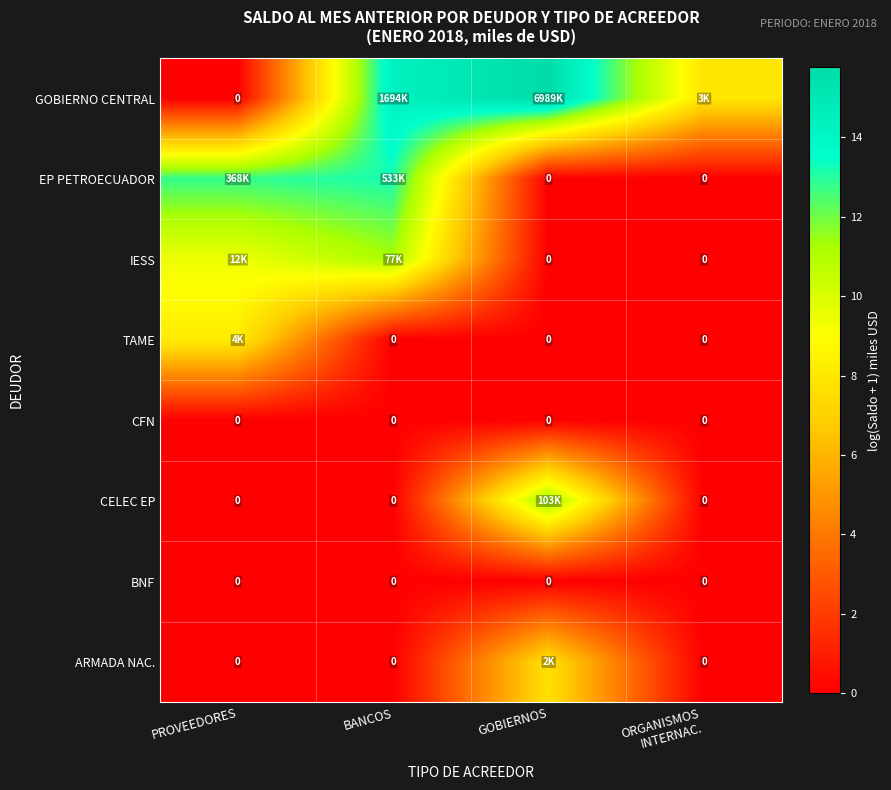

Is it true that CELEC EP equals -6.2 at ORGANISMOS INTERNAC.?

False